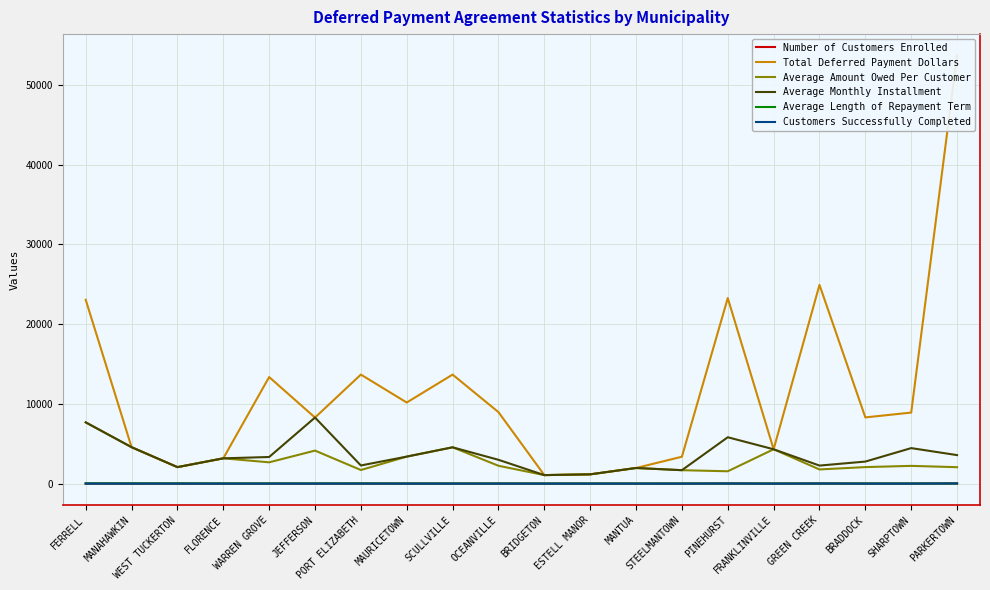

The Average Monthly Installment series shows 3579.5 at PARKERTOWN. True or false?

True